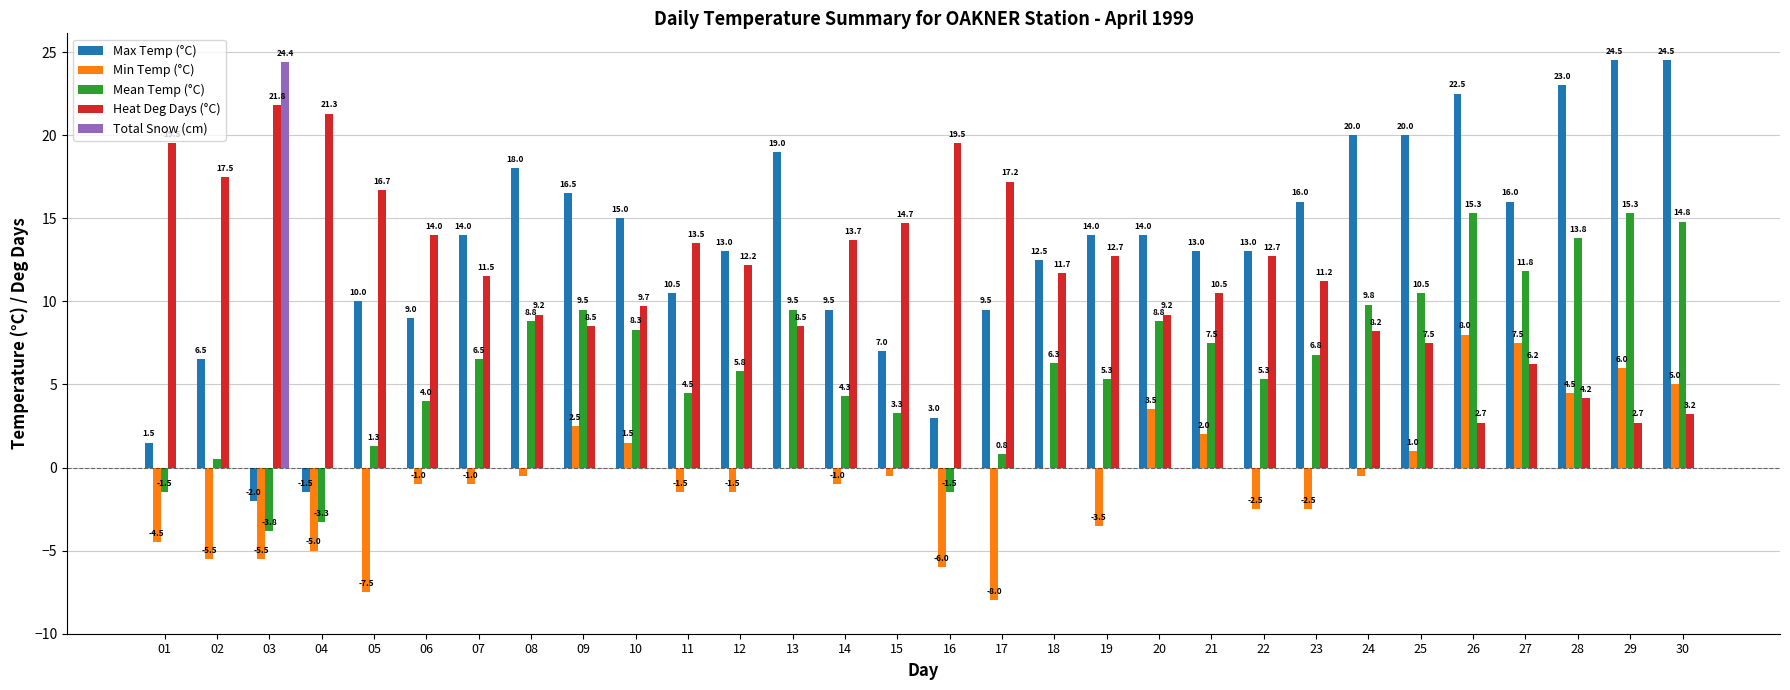

At which label is Max Temp (°C) closest to 11?

11